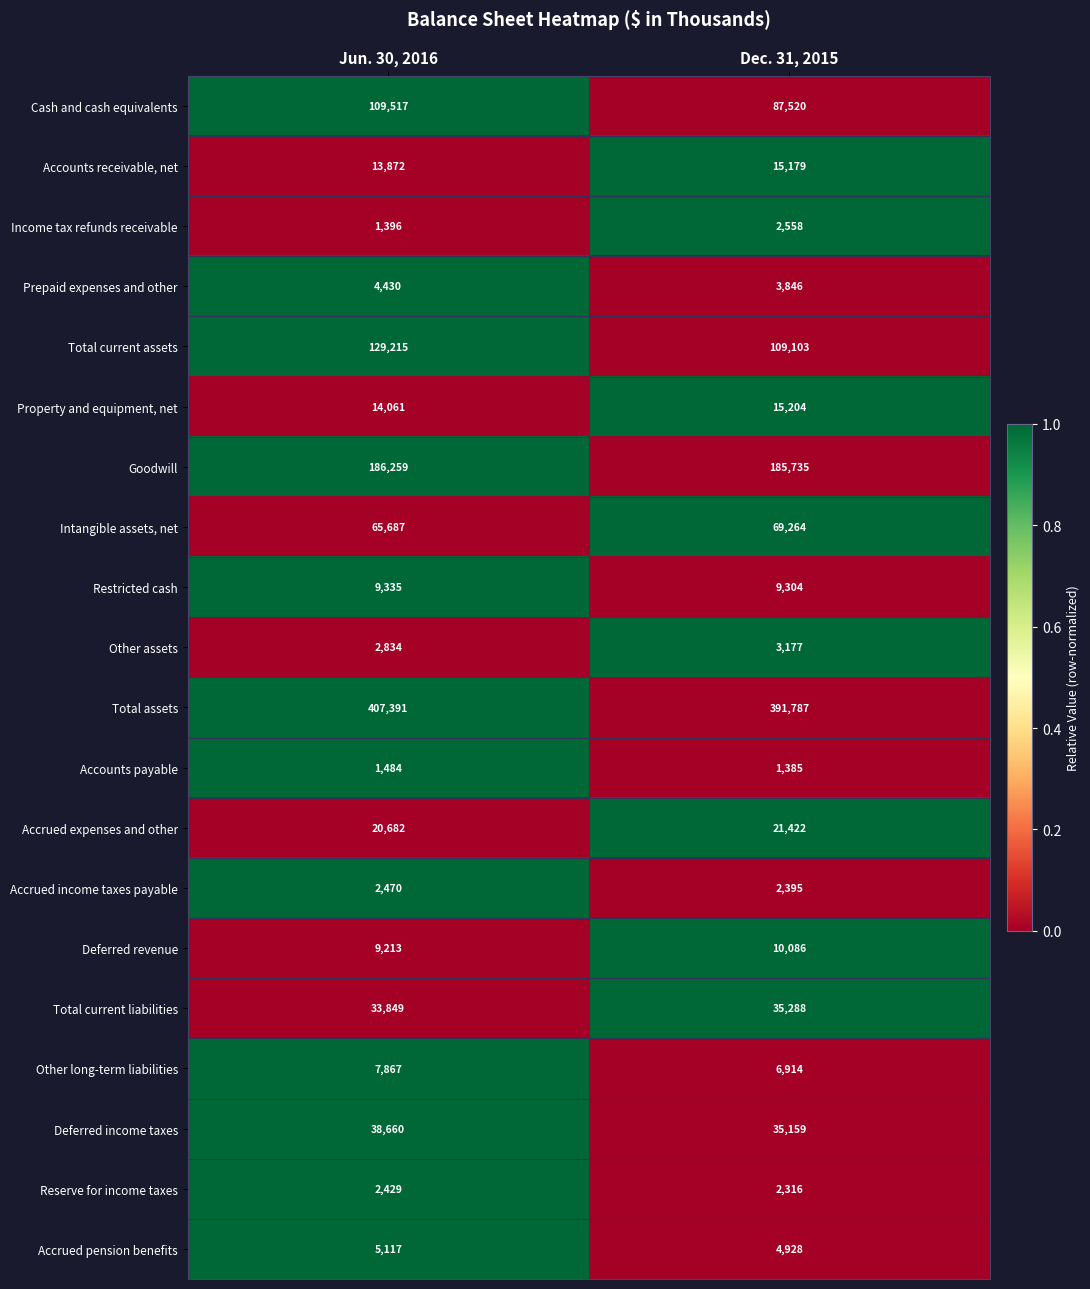

At which category does the chart reach its minimum across all series?

Dec. 31, 2015